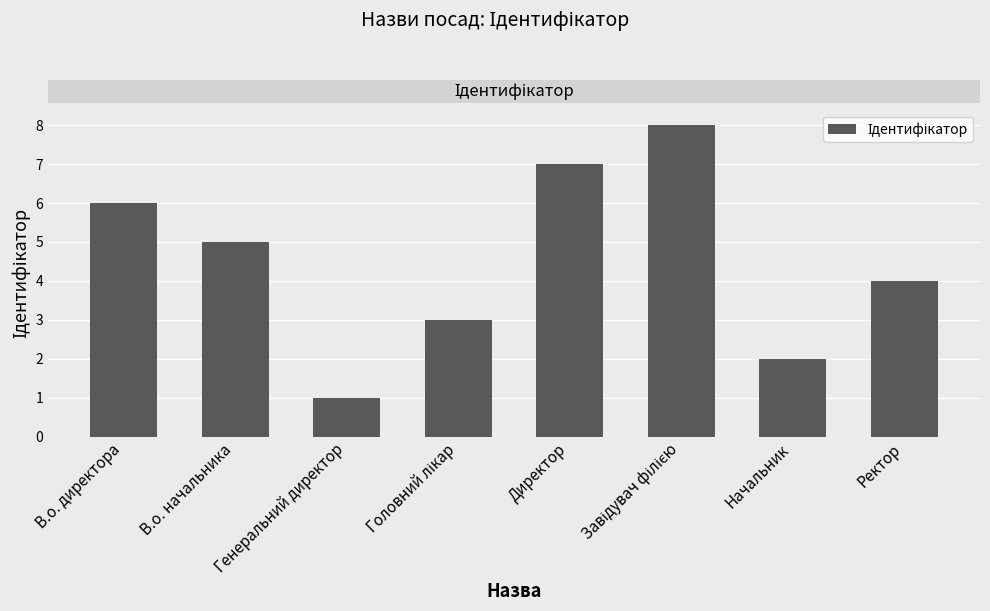

How many values are below 5?

4